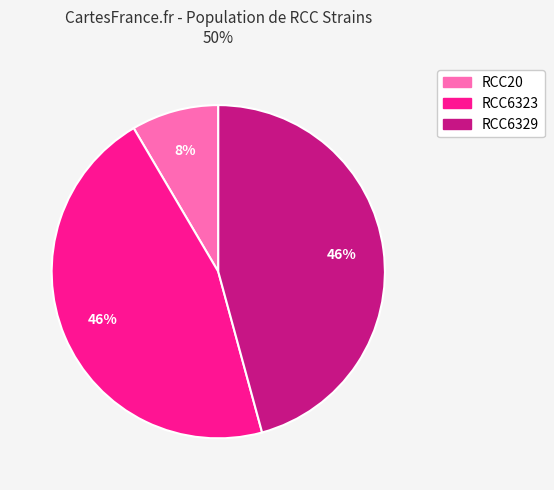

To the nearest percent, what is the combined percentage of RCC6329 and RCC20?

54%